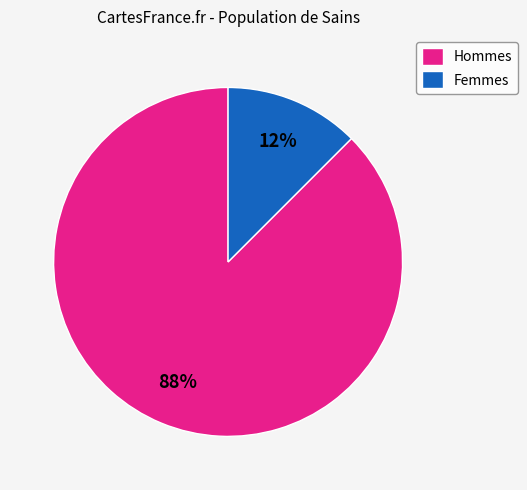

Between Femmes and Hommes, which is larger?

Hommes